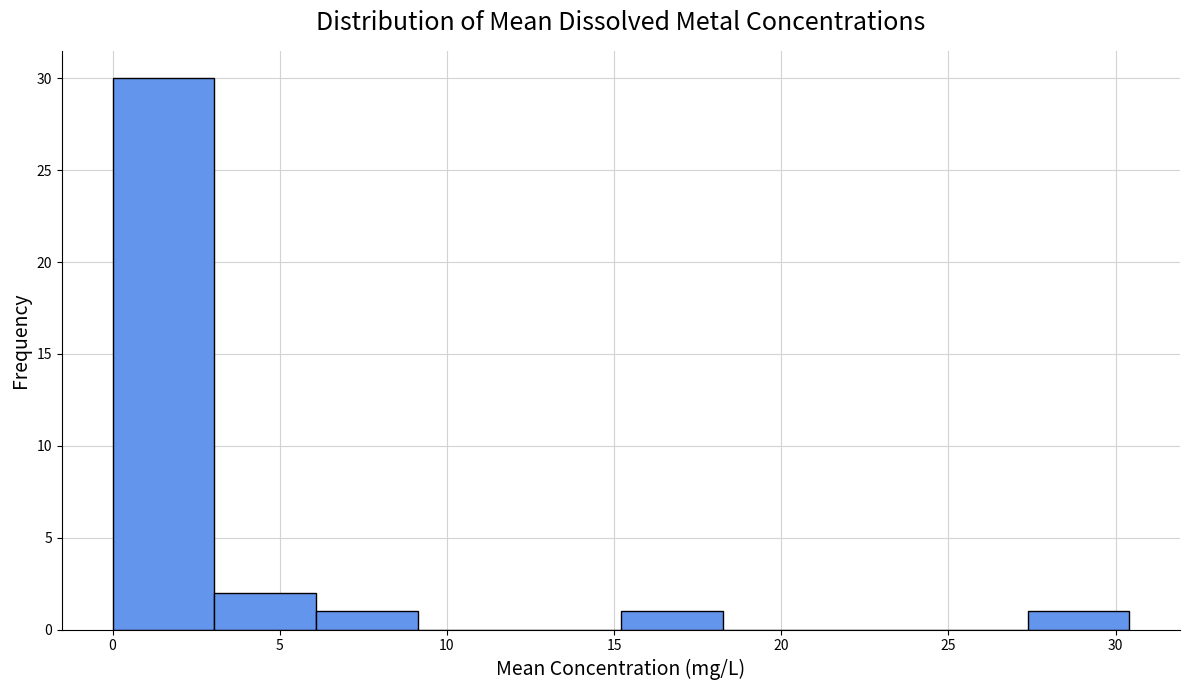

Reading left to right, transcribe this chart: for each bar, give the range it covers on the x-axis and its height. Neither the bar edges nor the heights are printed on the chart, so give them approximately, as read against the axes.

0.0 to 3.0: 30
3.0 to 6.0: 2
6.0 to 9.0: 1
9.0 to 12.0: 0
12.0 to 15.0: 0
15.0 to 18.0: 1
18.0 to 21.5: 0
21.5 to 24.5: 0
24.5 to 27.5: 0
27.5 to 30.5: 1